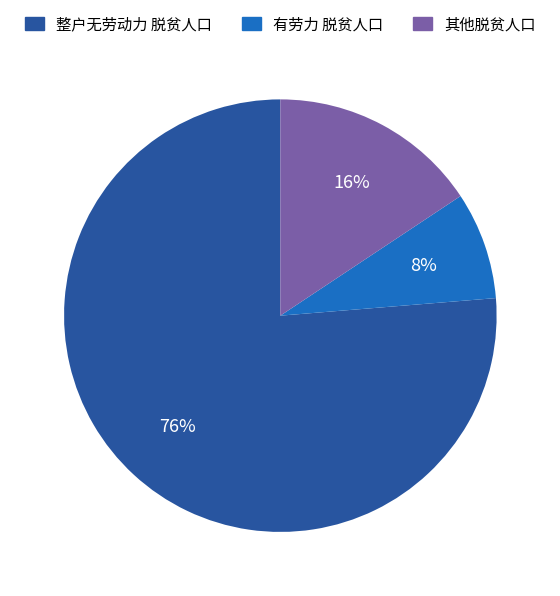

Is there any slice that represents more than half of the pie?

Yes